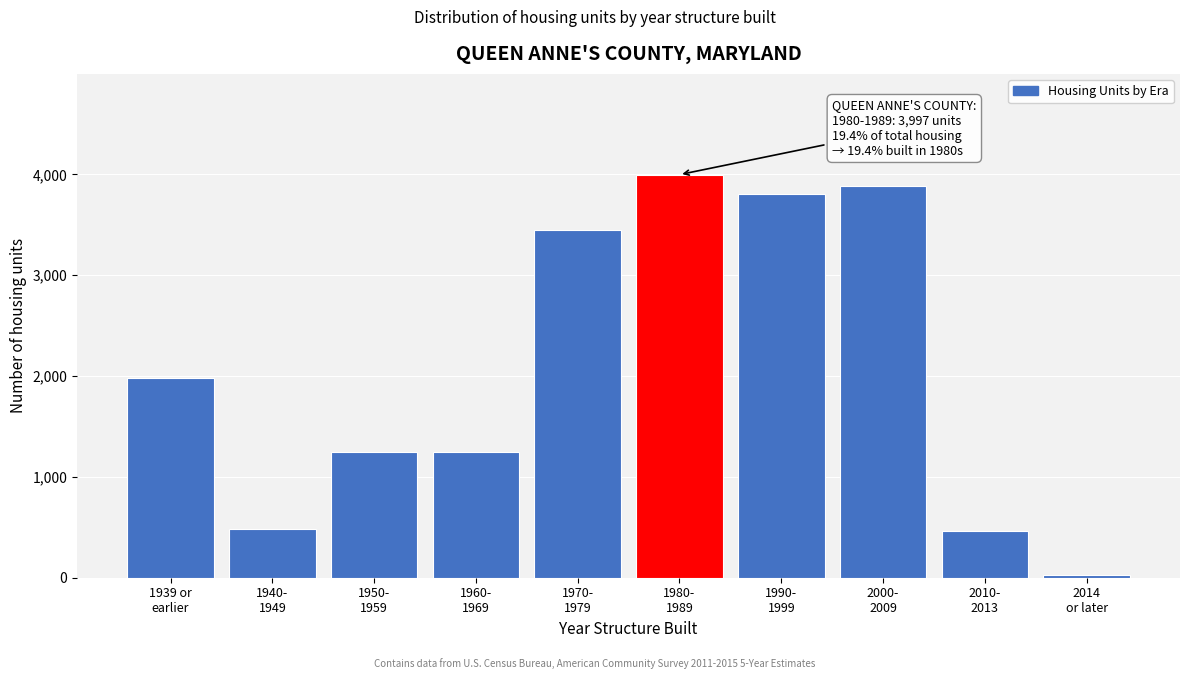

What is the difference between the maximum and minimum values?

3966